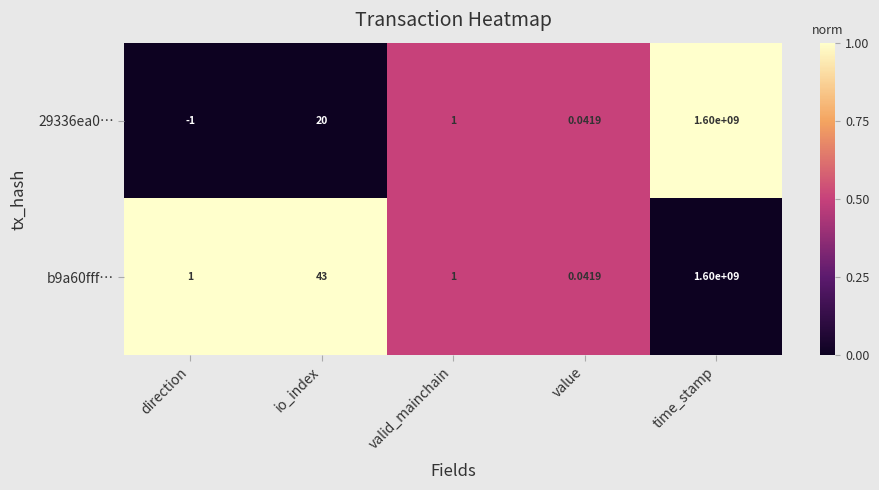

Which label corresponds to the smallest value in the chart?

direction